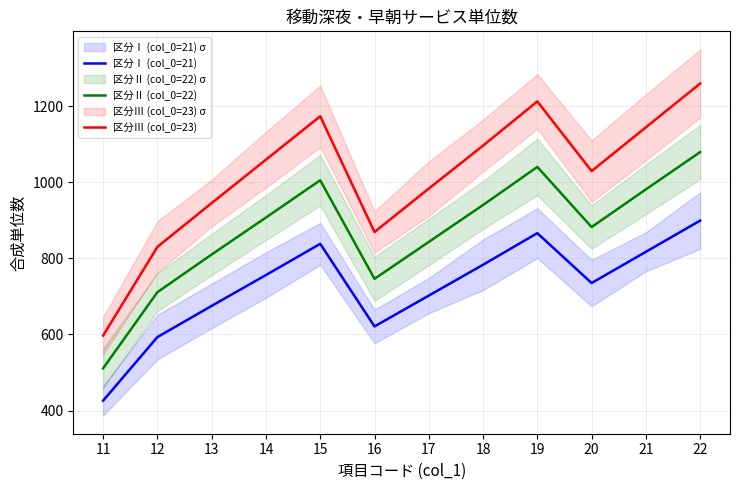

What are all the series names shown in the legend?

区分Ⅰ (col_0=21), 区分Ⅱ (col_0=22), 区分Ⅲ (col_0=23)